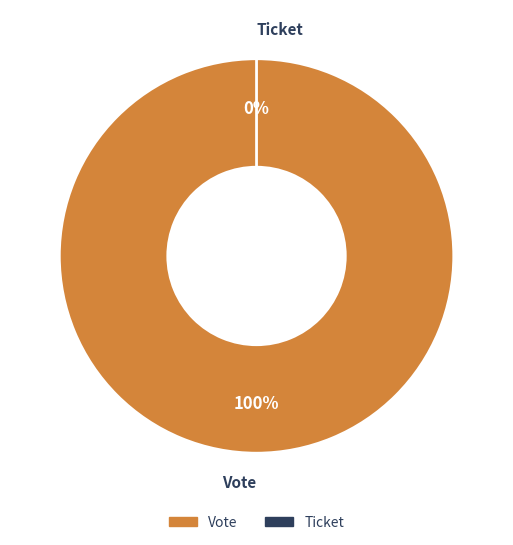

What percentage is the Vote slice, to the nearest percent?

100%